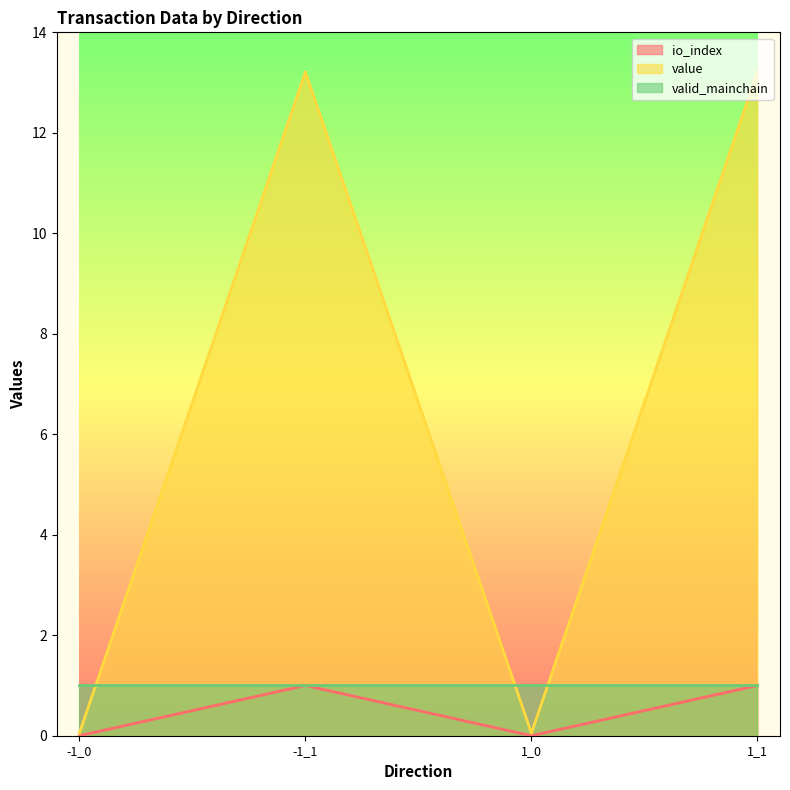

What is the sum of all value values?

26.5